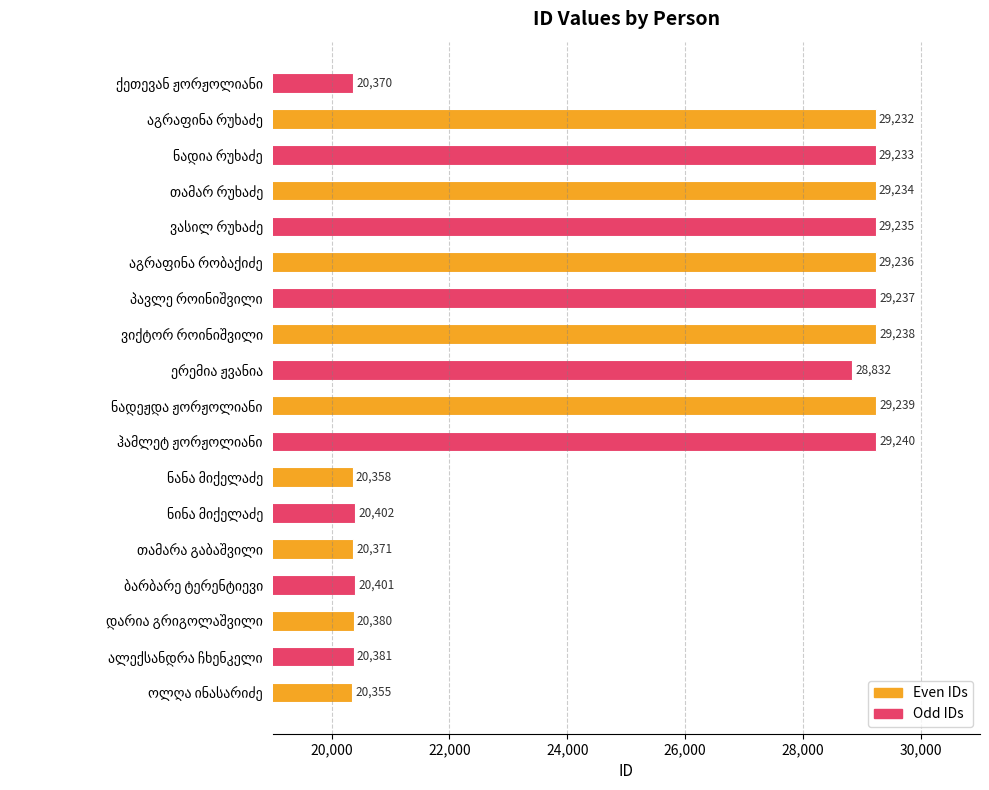

What is the highest value of the Even IDs series?

29239